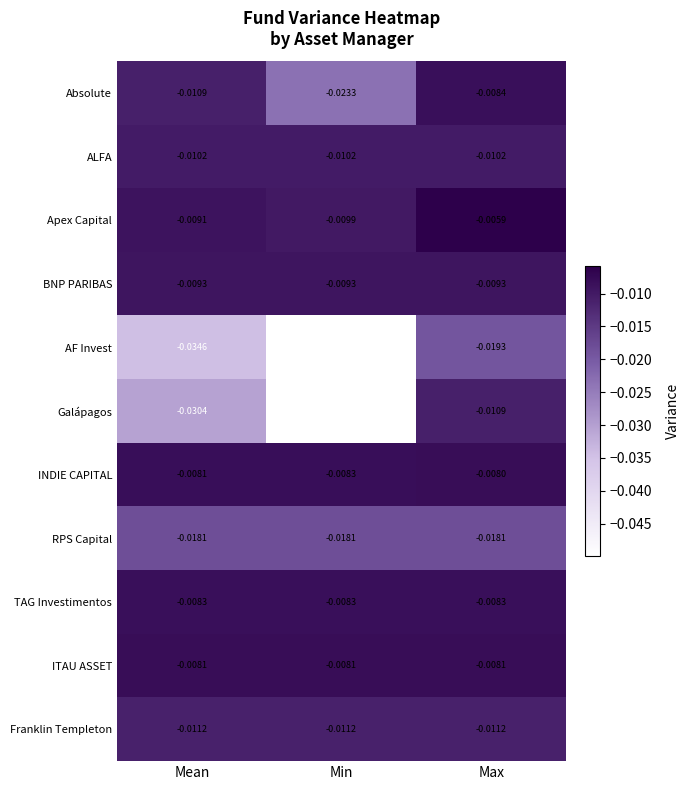

Which category has the highest value in the Galápagos series?

Max